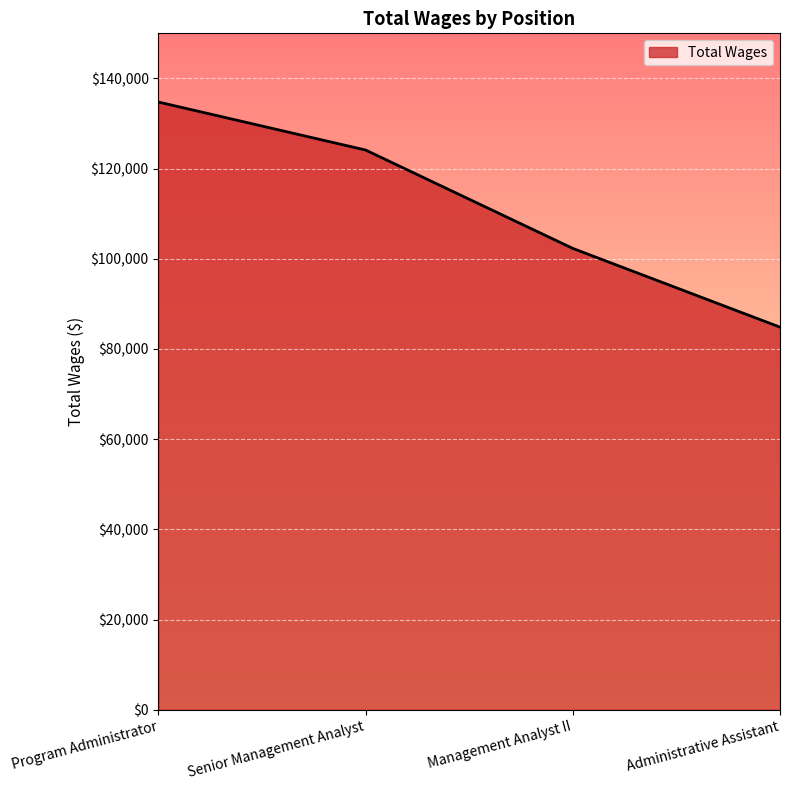

What position from the right is Administrative Assistant?

1